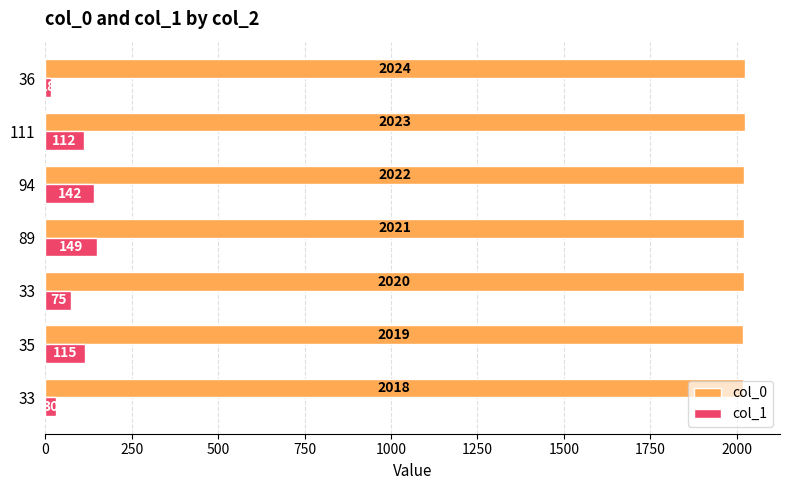

What are all the series names shown in the legend?

col_0, col_1